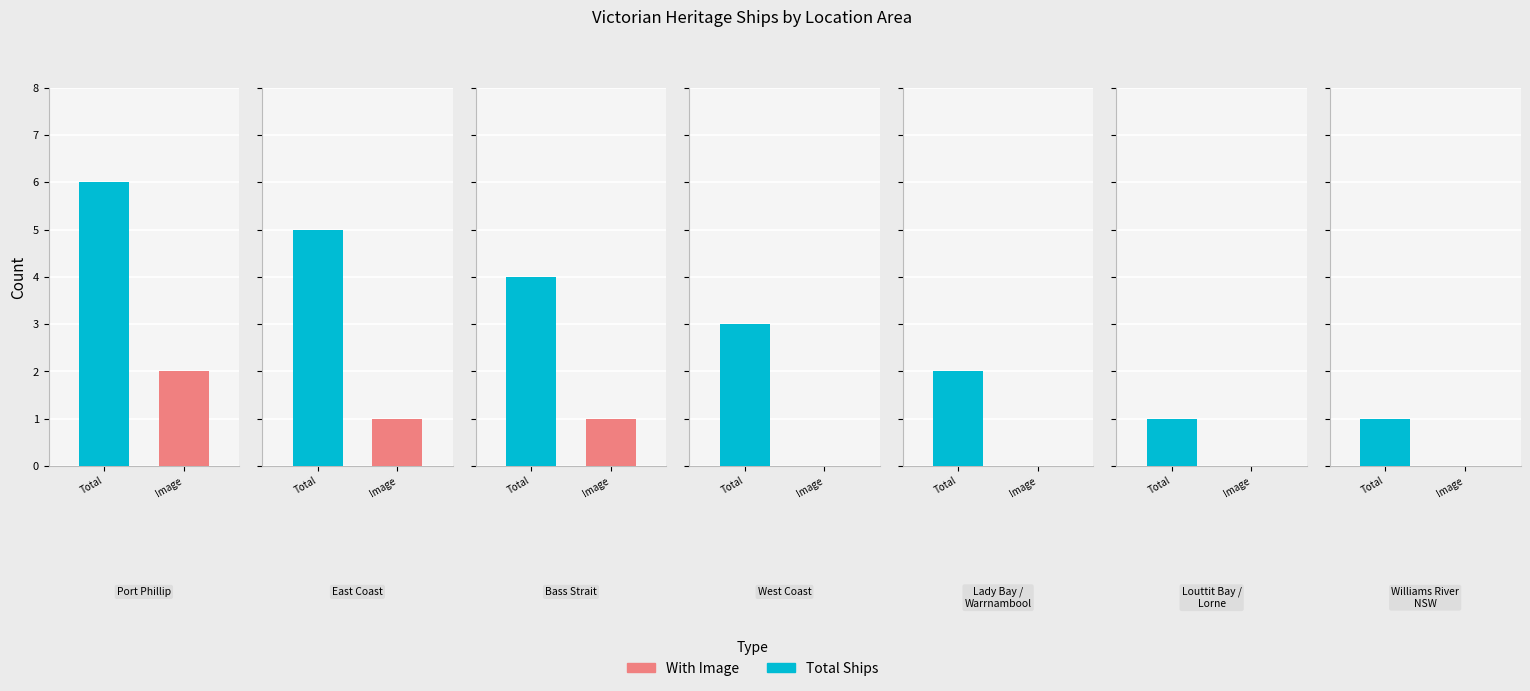

What is the average value of the With Image series?

1